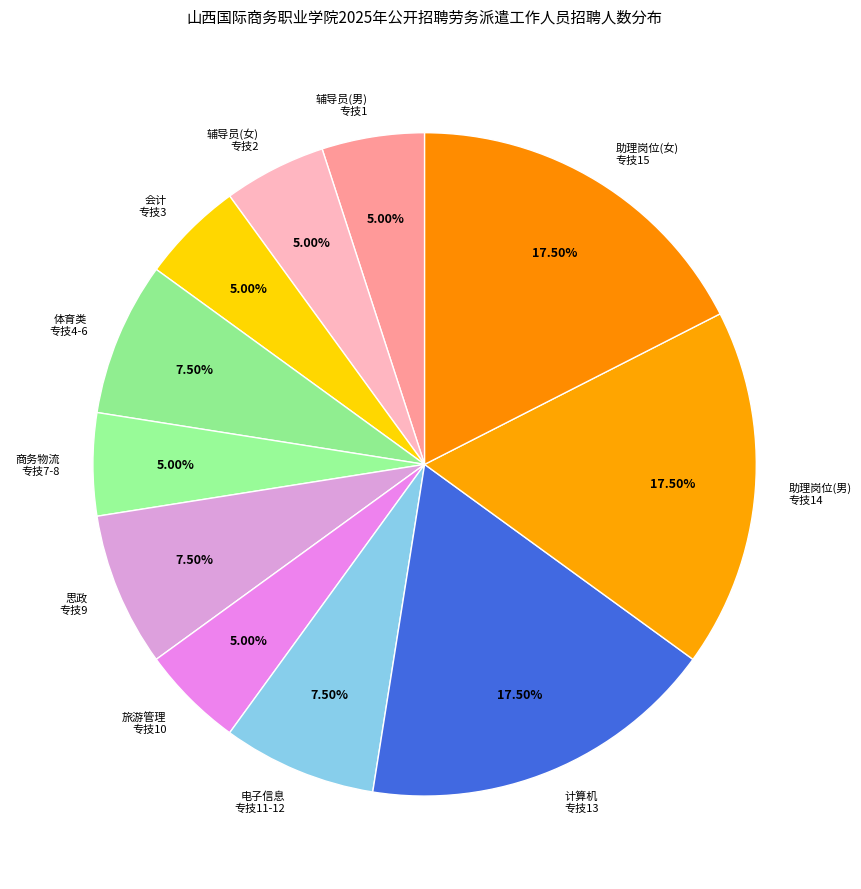

What is the ratio of the value at 辅导员(男) 专技1 to the value at 旅游管理 专技10?

1.0